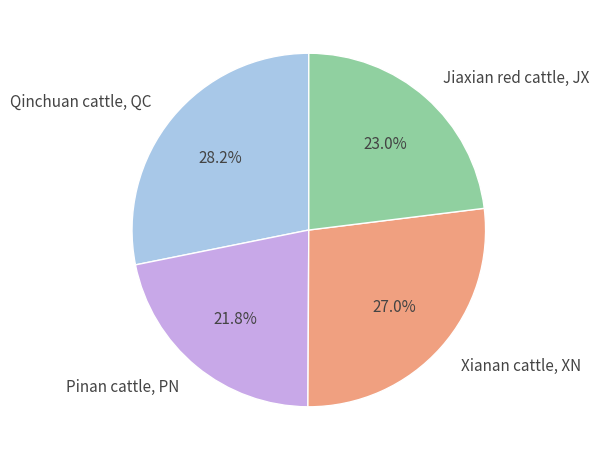

Is there any slice that represents more than half of the pie?

No